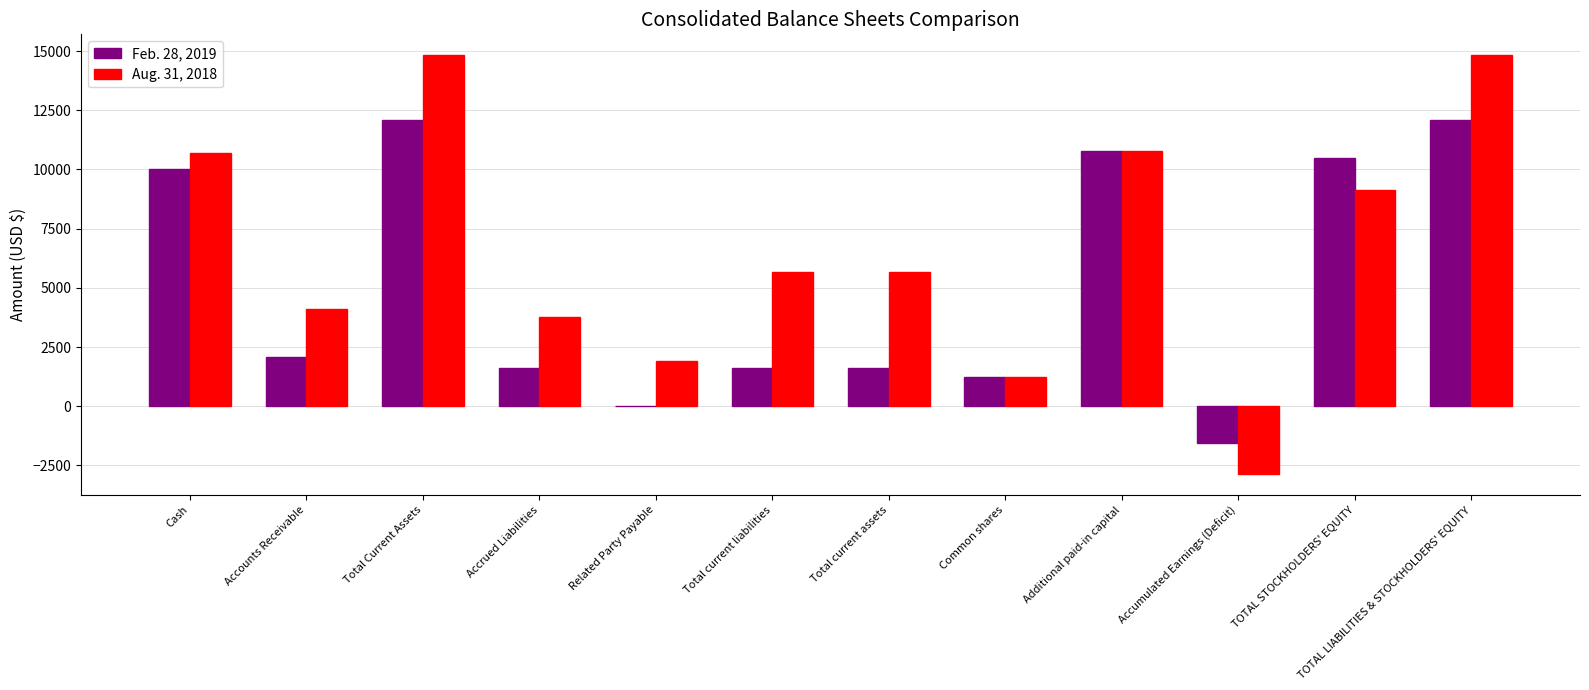

Which series changed the most between Related Party Payable and Accumulated Earnings (Deficit)?

Aug. 31, 2018